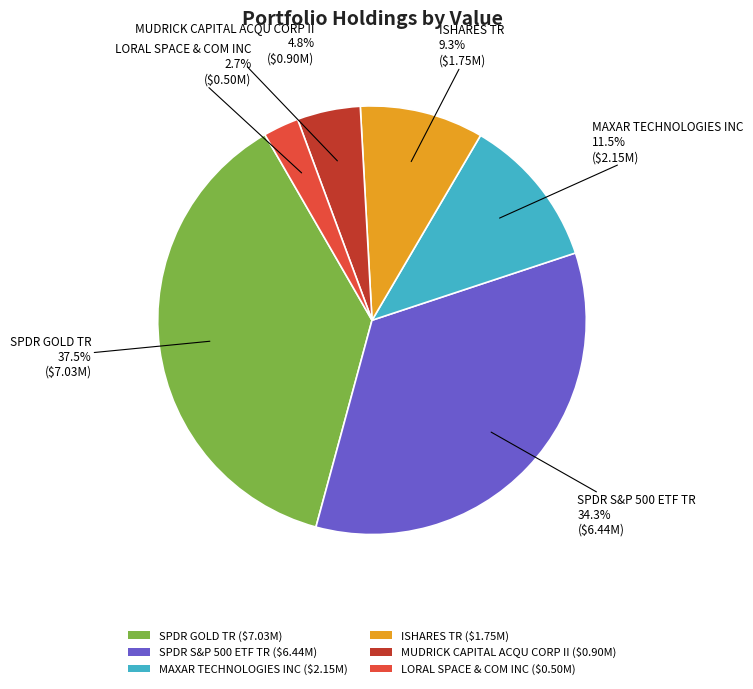

Does SPDR GOLD TR account for over 50% of the chart?

No